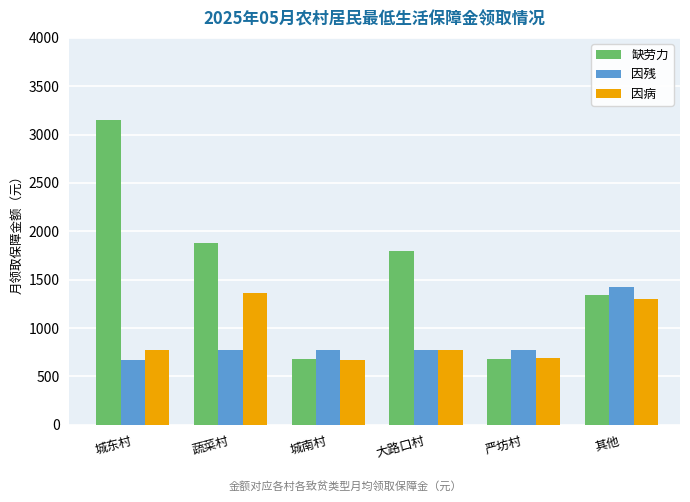

What is the value of the 因病 bar at the 4th from the left?

770